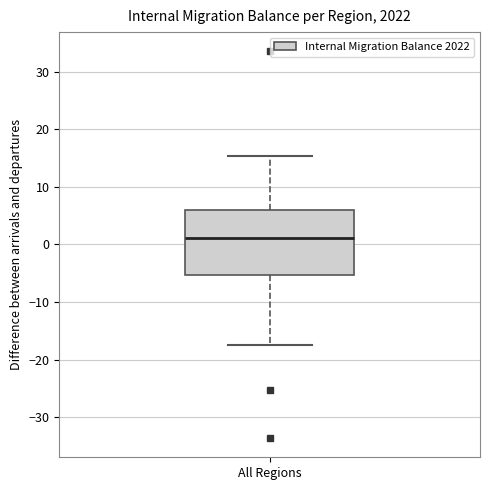

Read this box plot against the y-axis: the position of the median line, the range covered by the box, and the ends of both whiskers. The values are not printed on the chart, so give them approximately, as read against the axis.

median 1, box -5 to 6, whiskers -18 to 15